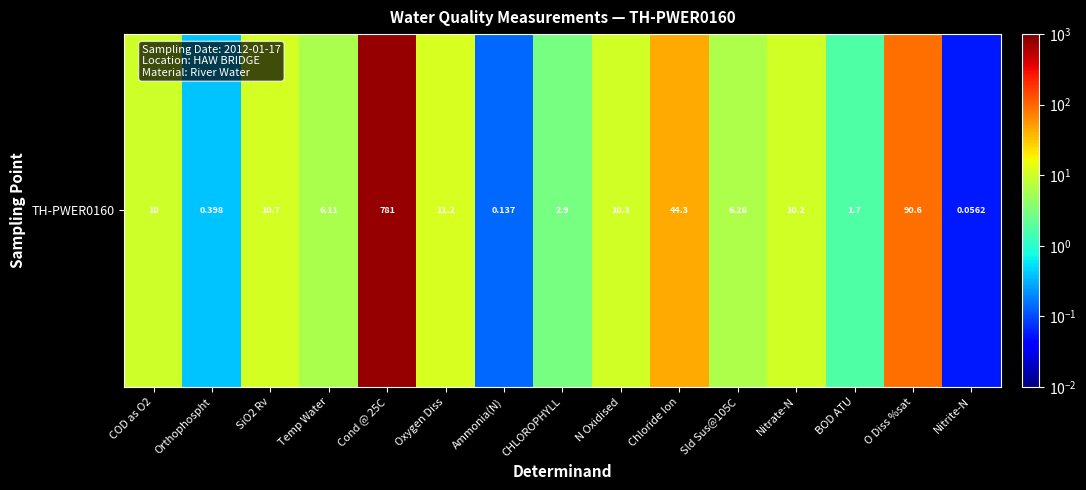

What is the change in value from COD as O2 to N Oxidised?

+0.3